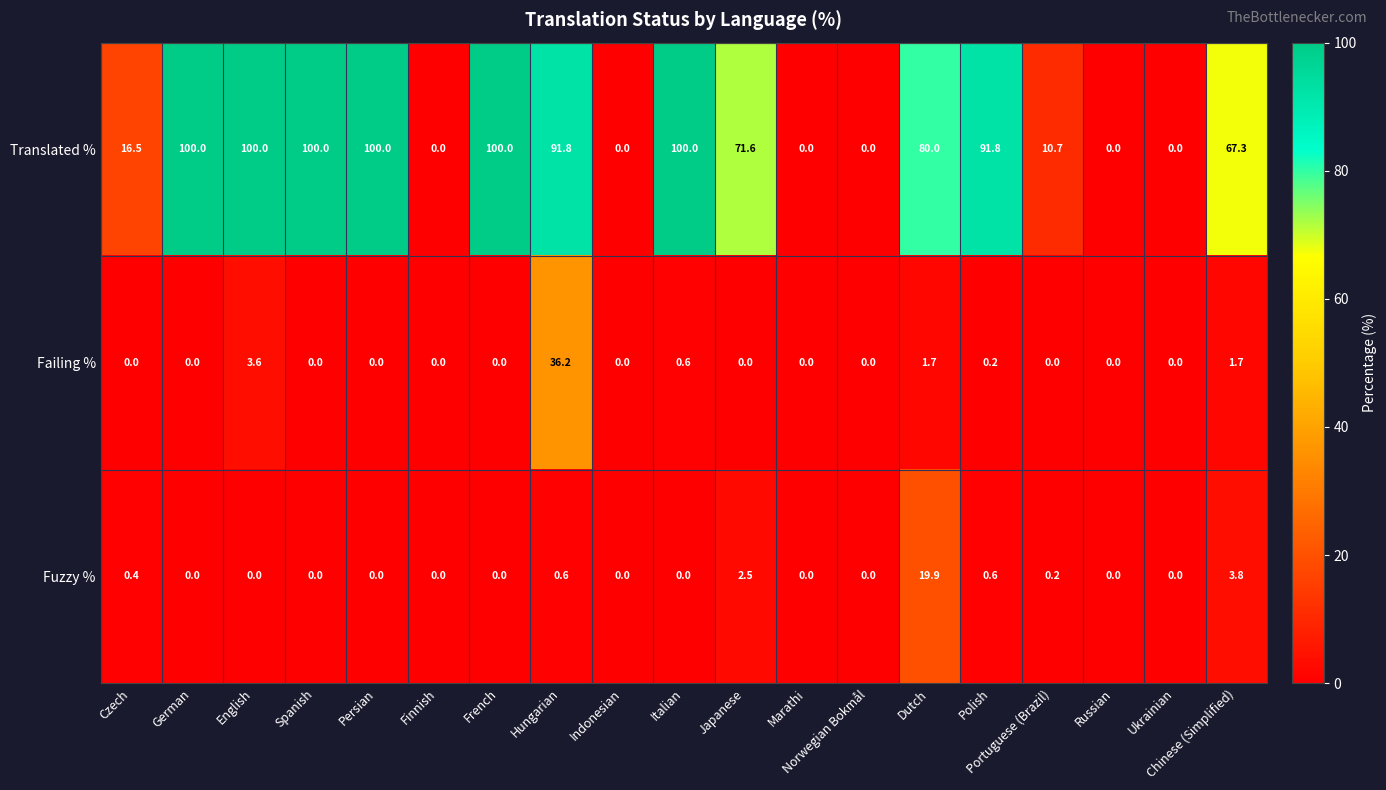

What is the highest value of the Fuzzy % series?

19.9